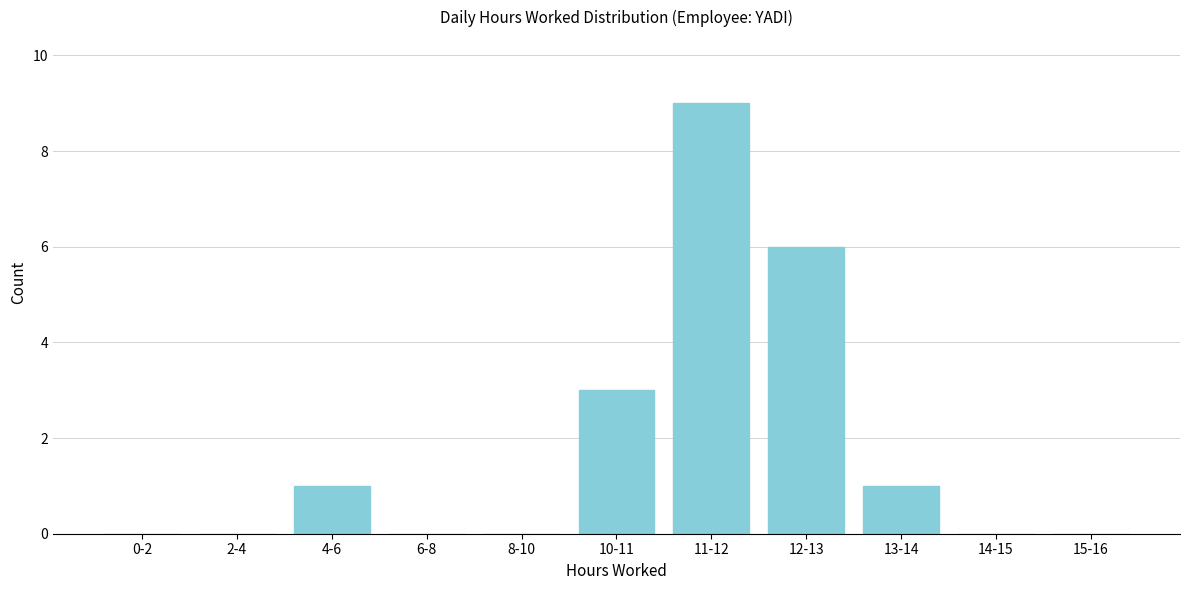

Reading left to right, what are all the values shown in this chart?

0-2=0	2-4=0	4-6=1	6-8=0	8-10=0	10-11=3	11-12=9	12-13=6	13-14=1	14-15=0	15-16=0